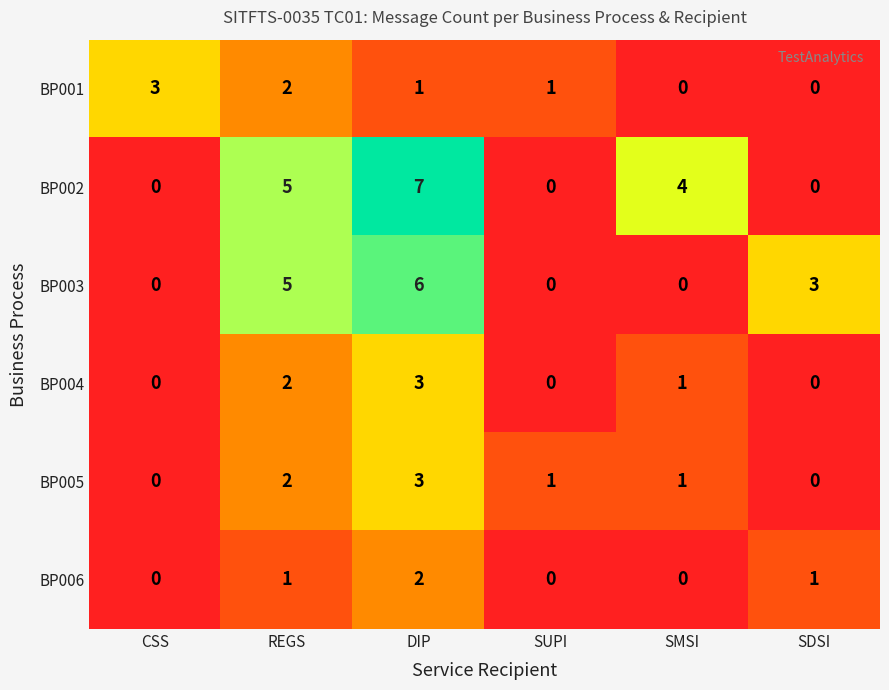

How many BP001 values are between 0 and 2?

5